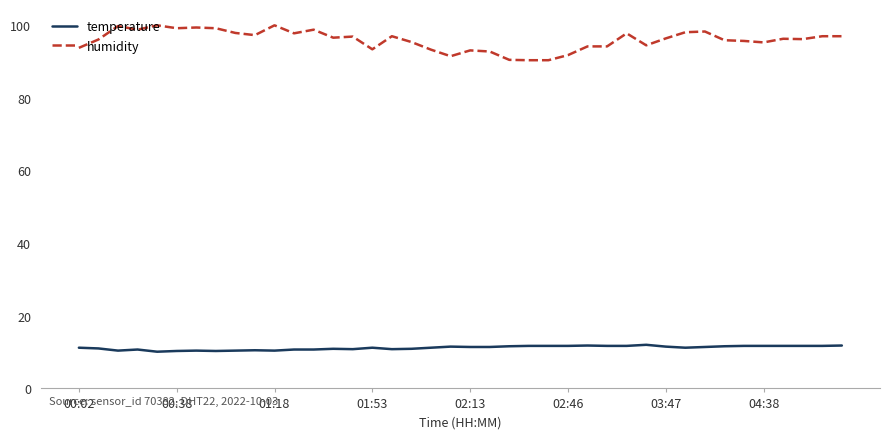

True or false: temperature and humidity intersect in this chart.

False